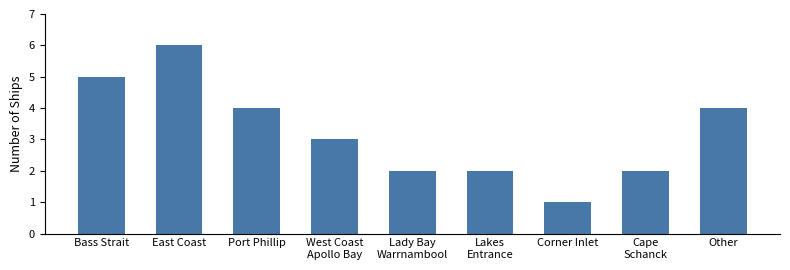

What is the difference between the values at Bass Strait and Cape
Schanck?

3